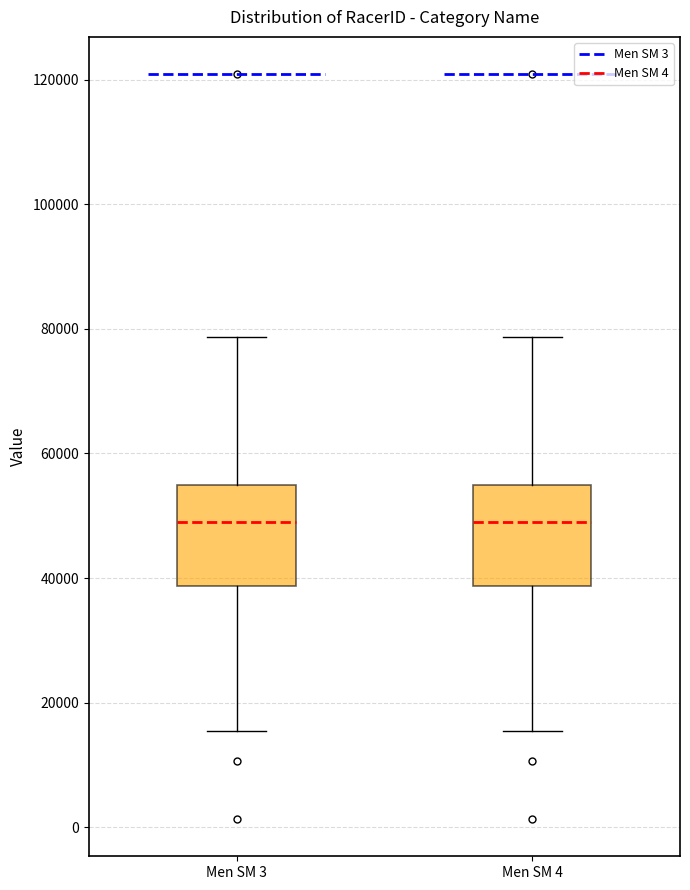

Reading left to right, transcribe this box plot: for each box, give where its median line is, the range the box spans, and where its two whiskers end, as read against the y-axis. The values are not printed on the chart, so give them approximately, as read against the axis.

Men SM 3: median 50000, box 38000 to 54000, whiskers 16000 to 78000
Men SM 4: median 50000, box 38000 to 54000, whiskers 16000 to 78000